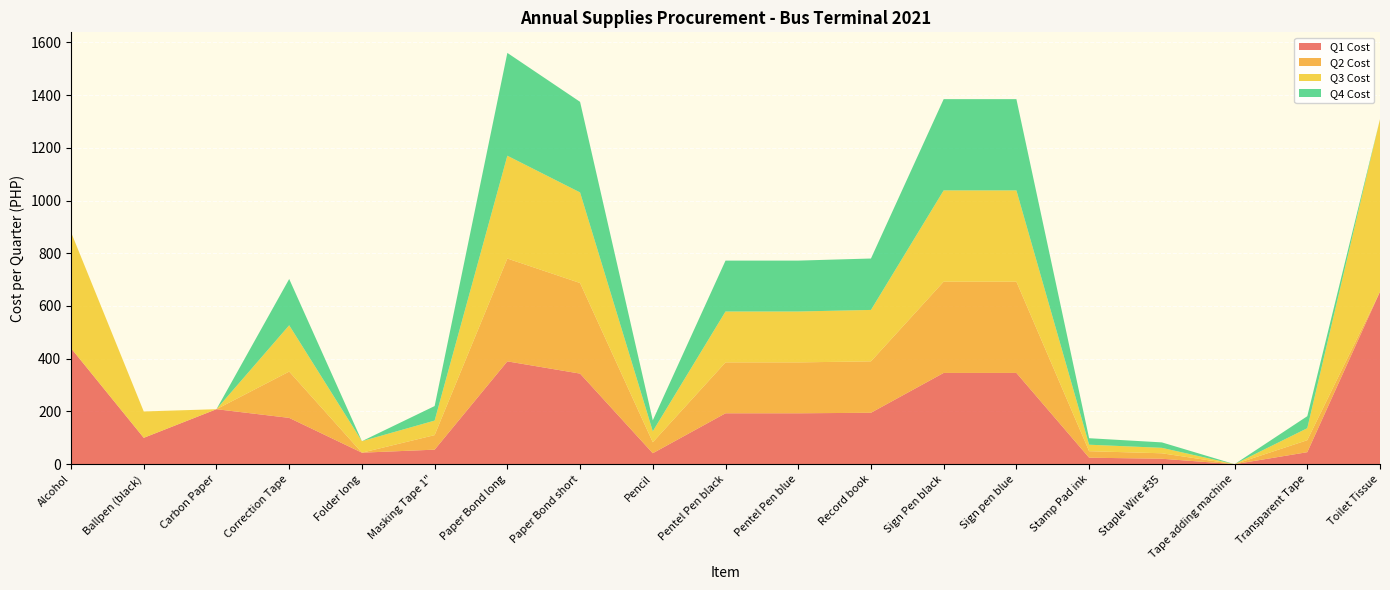

Reading left to right, list all the values displayed in this chart.

Q1 Cost: 439.9	100.0	208.5	175.6	43.6	55.1	389.9	343.5	41.6	193.0	193.0	195.0	346.1	346.1	24.6	20.7	0.0	45.5	654.2
Q2 Cost: 0.0	0.0	0.0	175.6	0.0	55.1	389.9	343.5	41.6	193.0	193.0	195.0	346.1	346.1	24.6	20.7	0.0	45.5	0.0
Q3 Cost: 439.9	100.0	0.0	175.6	43.6	55.1	389.9	343.5	41.6	193.0	193.0	195.0	346.1	346.1	24.6	20.7	0.0	45.5	654.2
Q4 Cost: 0.0	0.0	0.0	175.6	0.0	55.1	389.9	343.5	41.6	193.0	193.0	195.0	346.1	346.1	24.6	20.7	0.0	45.5	0.0